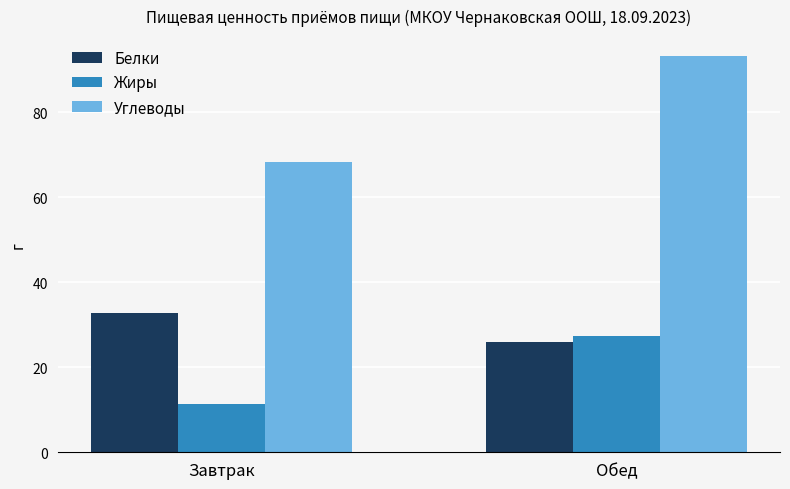

At which label is Белки closest to 29?

Обед